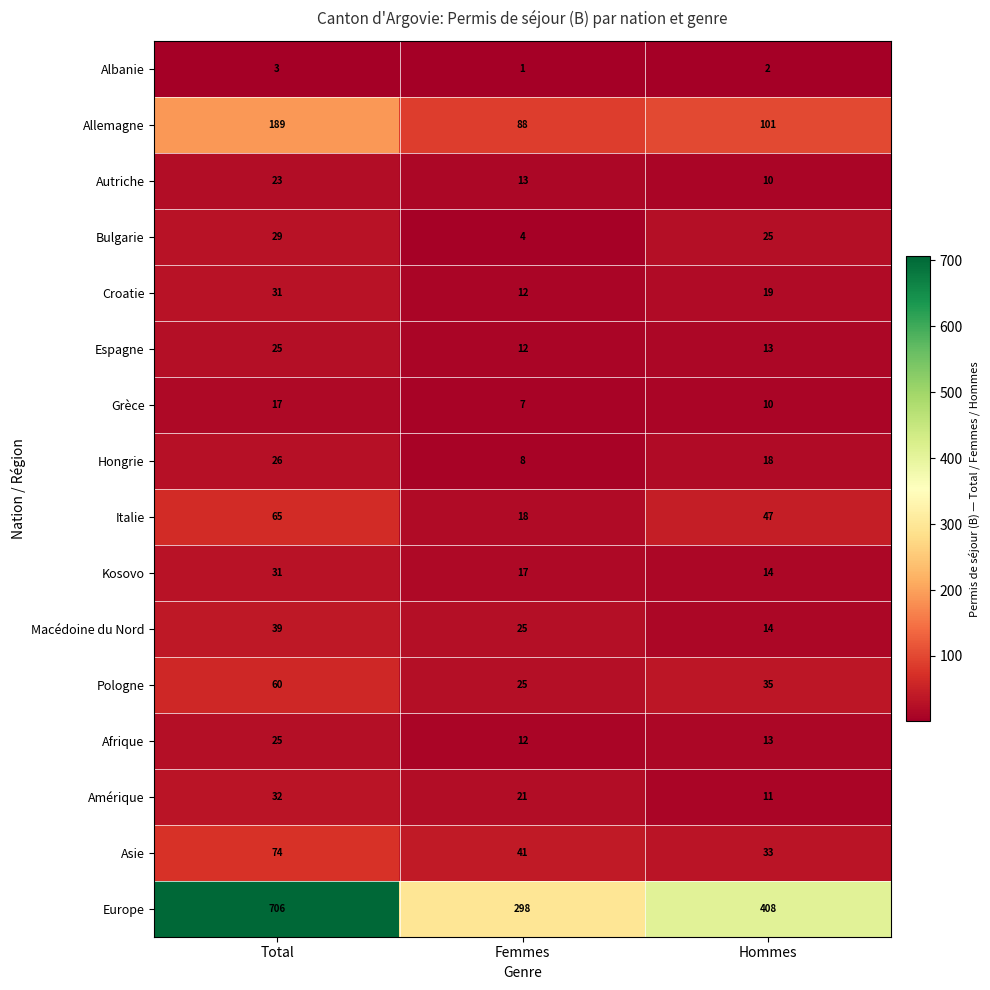

Which series has the largest total across all categories?

Europe